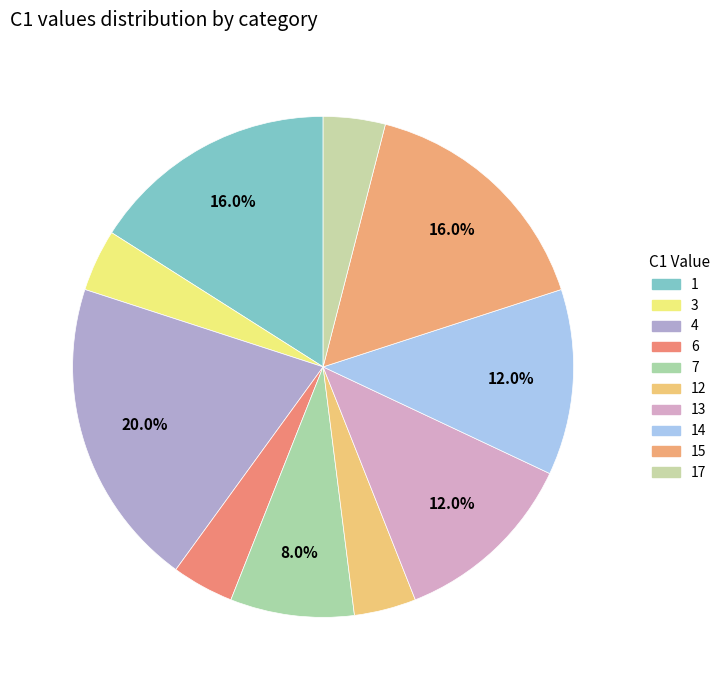

How many segments does this pie chart have?

10